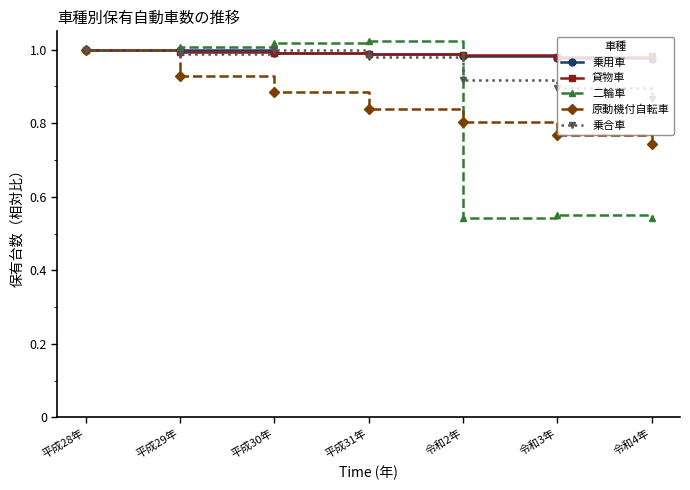

How many lines are shown in the chart?

5